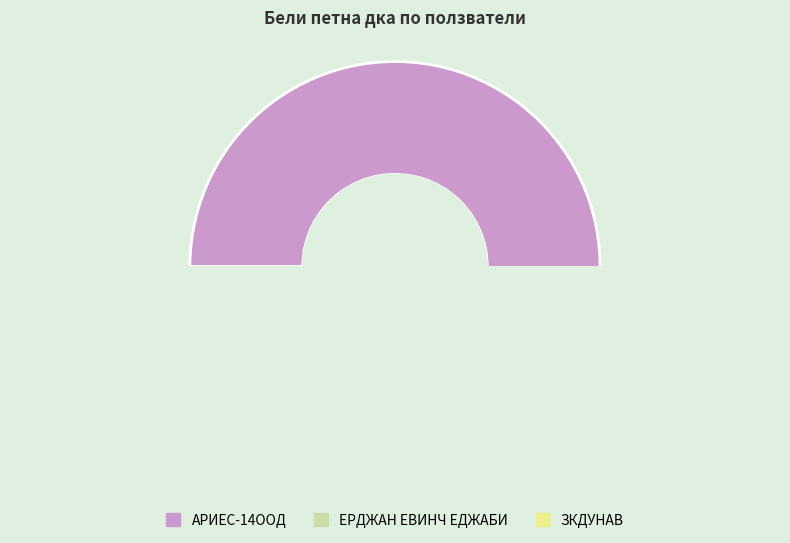

Count the number of slices in the pie.

3